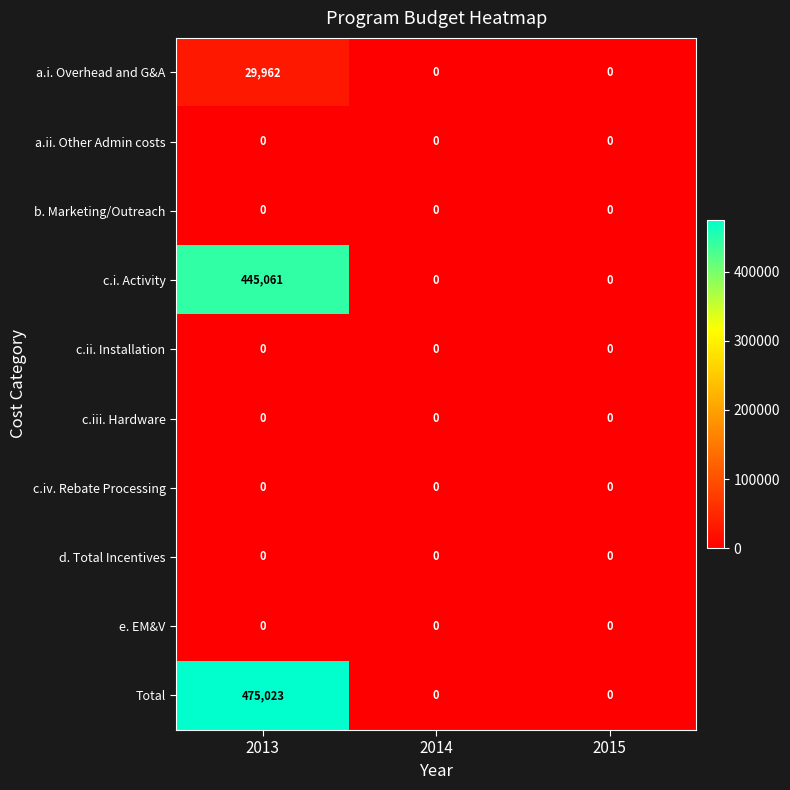

The value of d. Total Incentives at 2015 is 0. True or false?

True